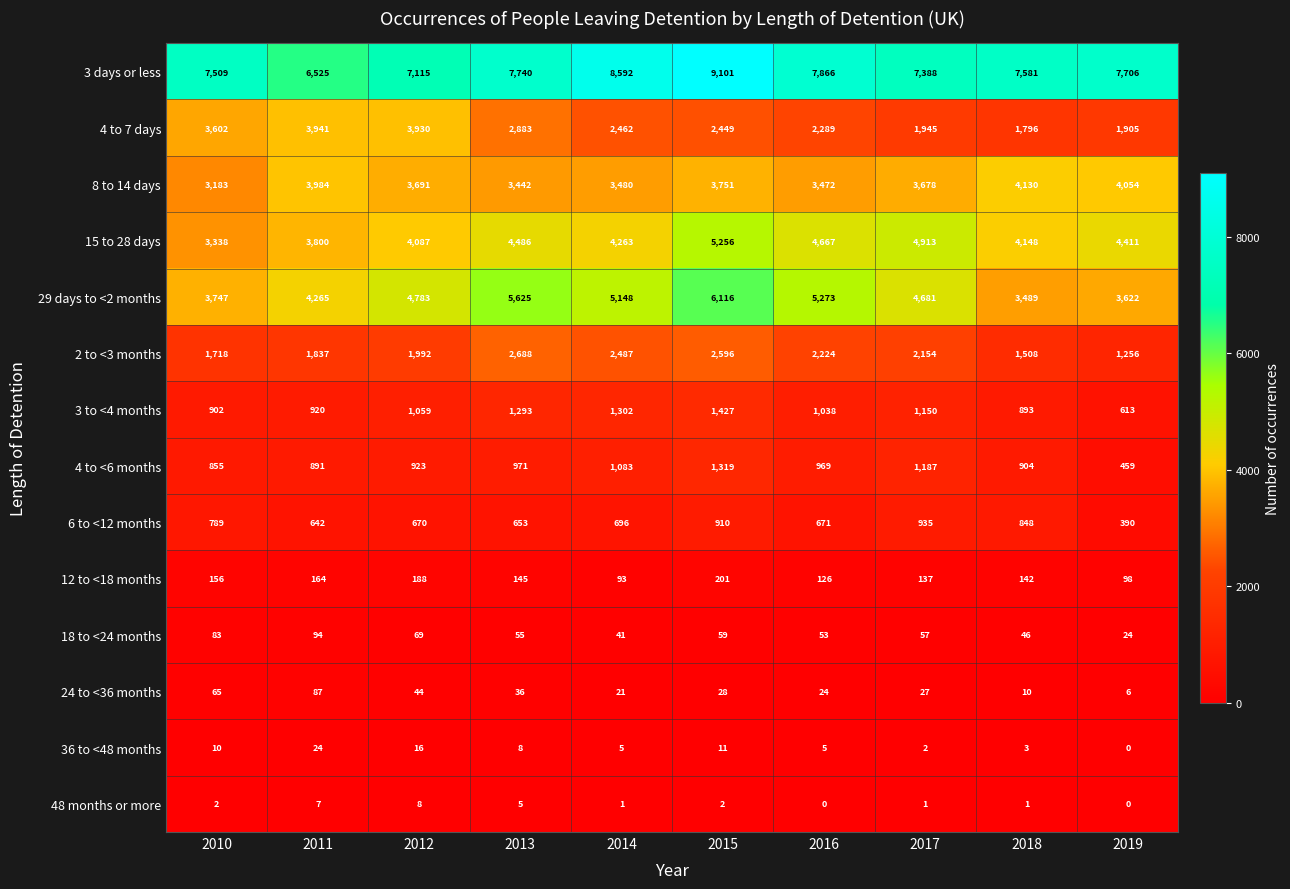

At which label does 6 to <12 months reach its minimum?

2019